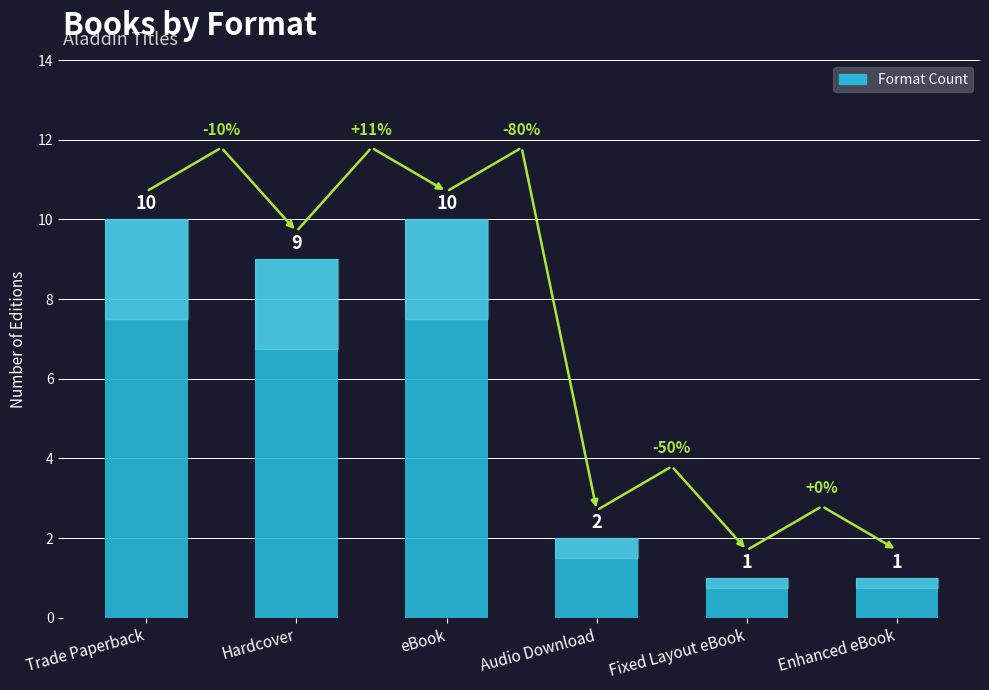

What is the approximate value at Fixed Layout eBook?

1